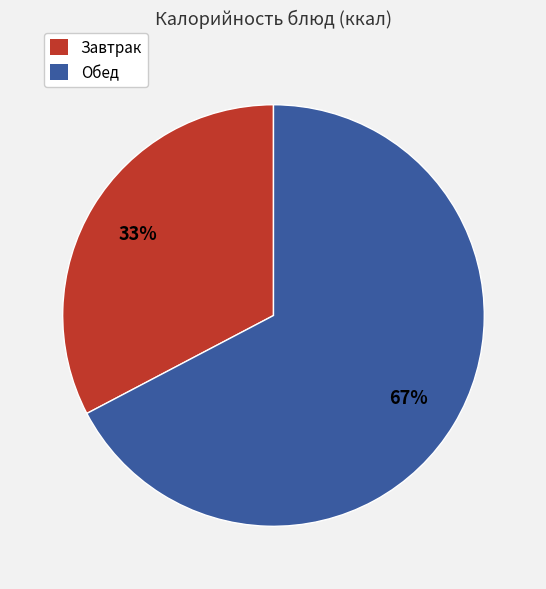

Is there a majority slice in this chart?

Yes